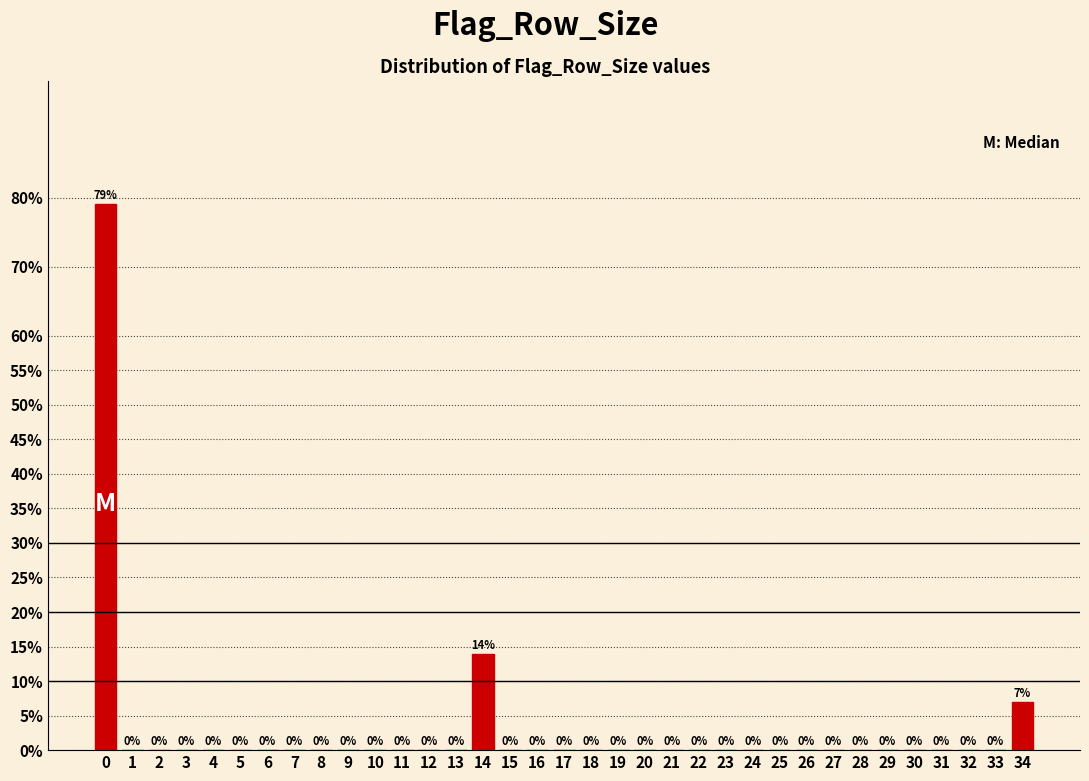

What is the maximum value shown in the chart?

79.1